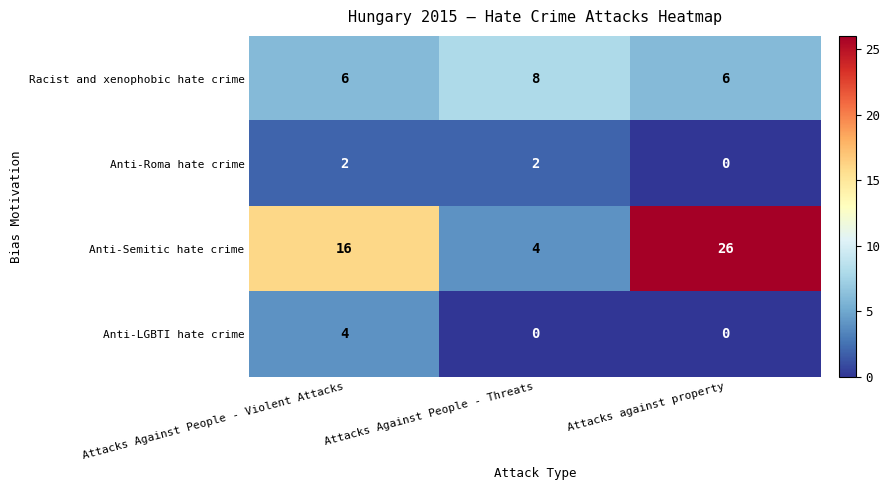

At which category does the chart reach its peak across all series?

Attacks against property